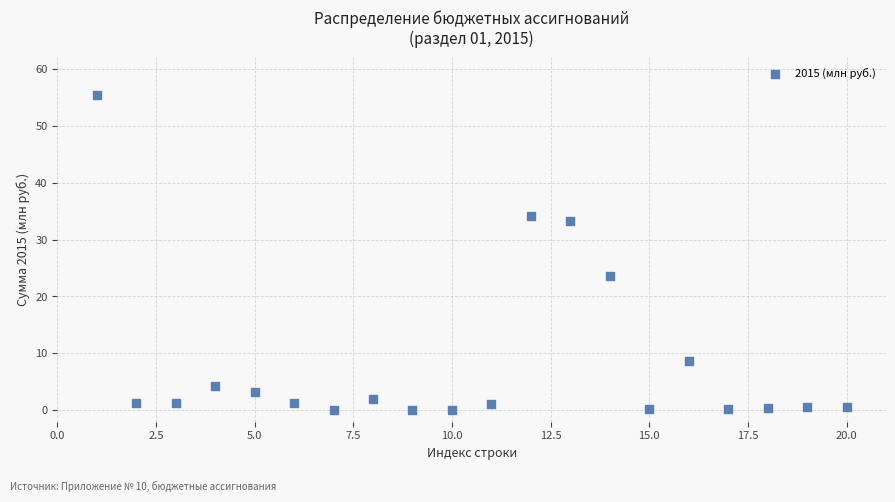

What is the range of X values (max minus min)?

19.0